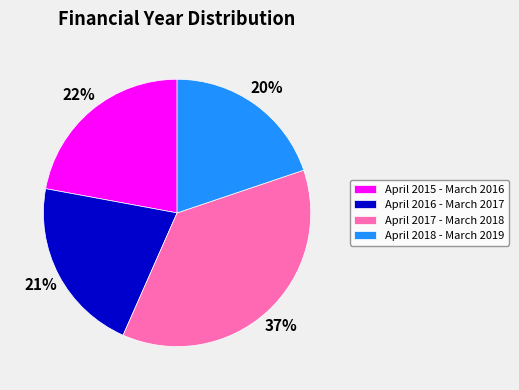

To the nearest percent, what portion does April 2015 - March 2016 represent?

22%